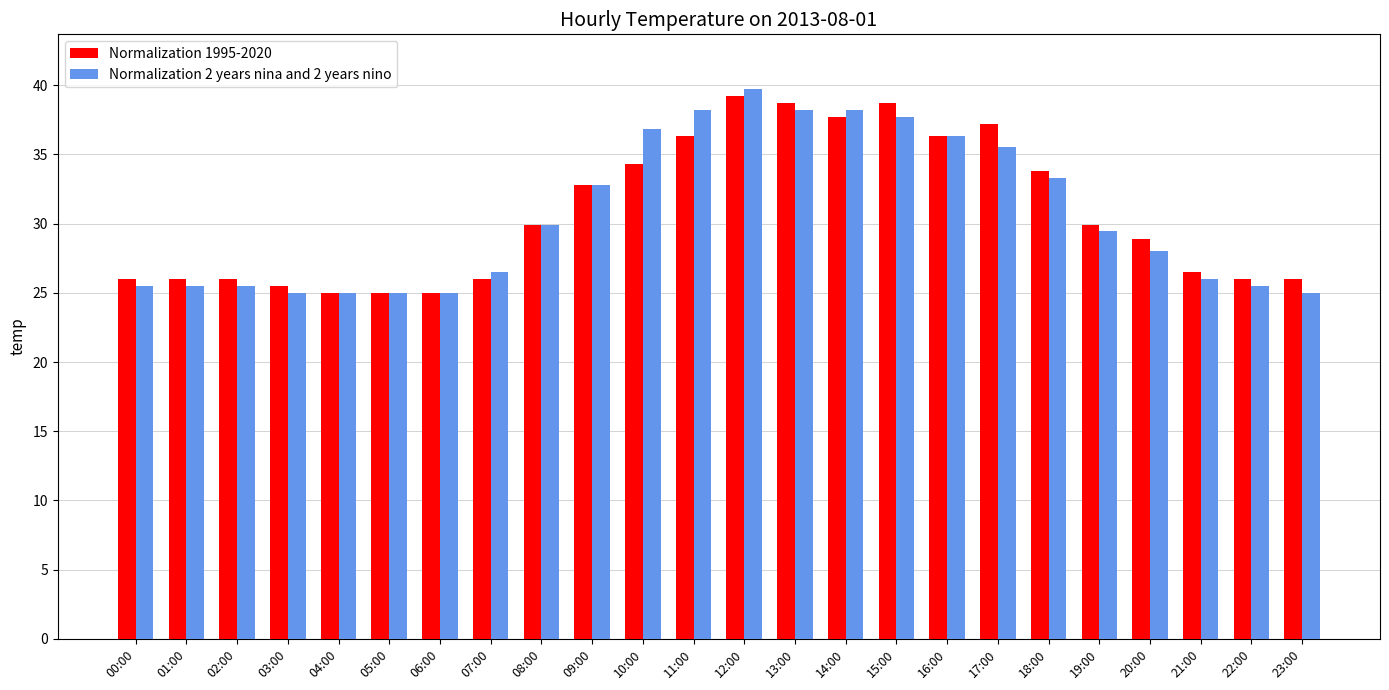

What position from the left is 13:00?

14